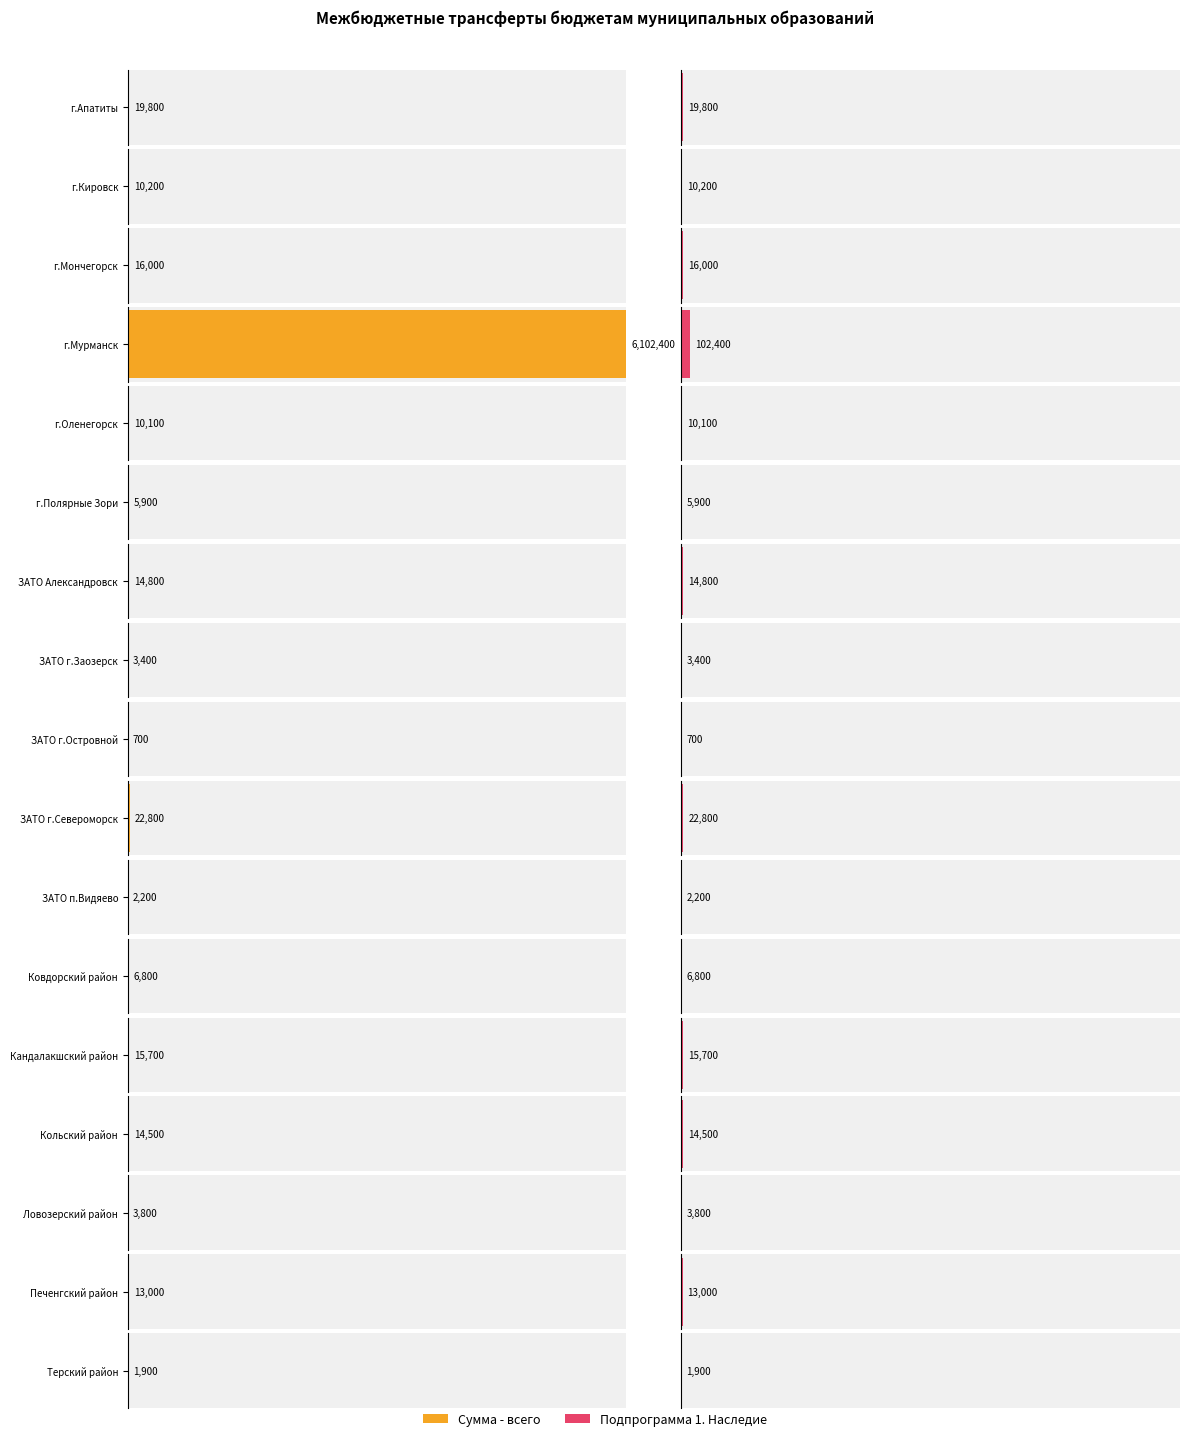

At which label does Подпрограмма 1. Наследие first exceed 10200?

г.Апатиты